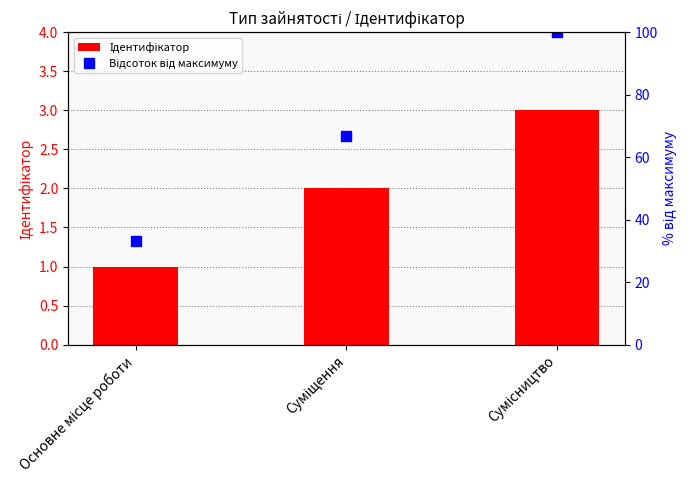

What position from the left is Основне місце роботи?

1